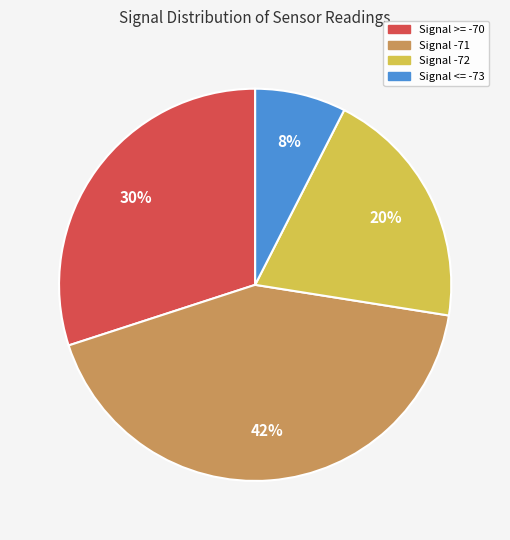

True or false: Signal -72 accounts for 20% of the total.

True